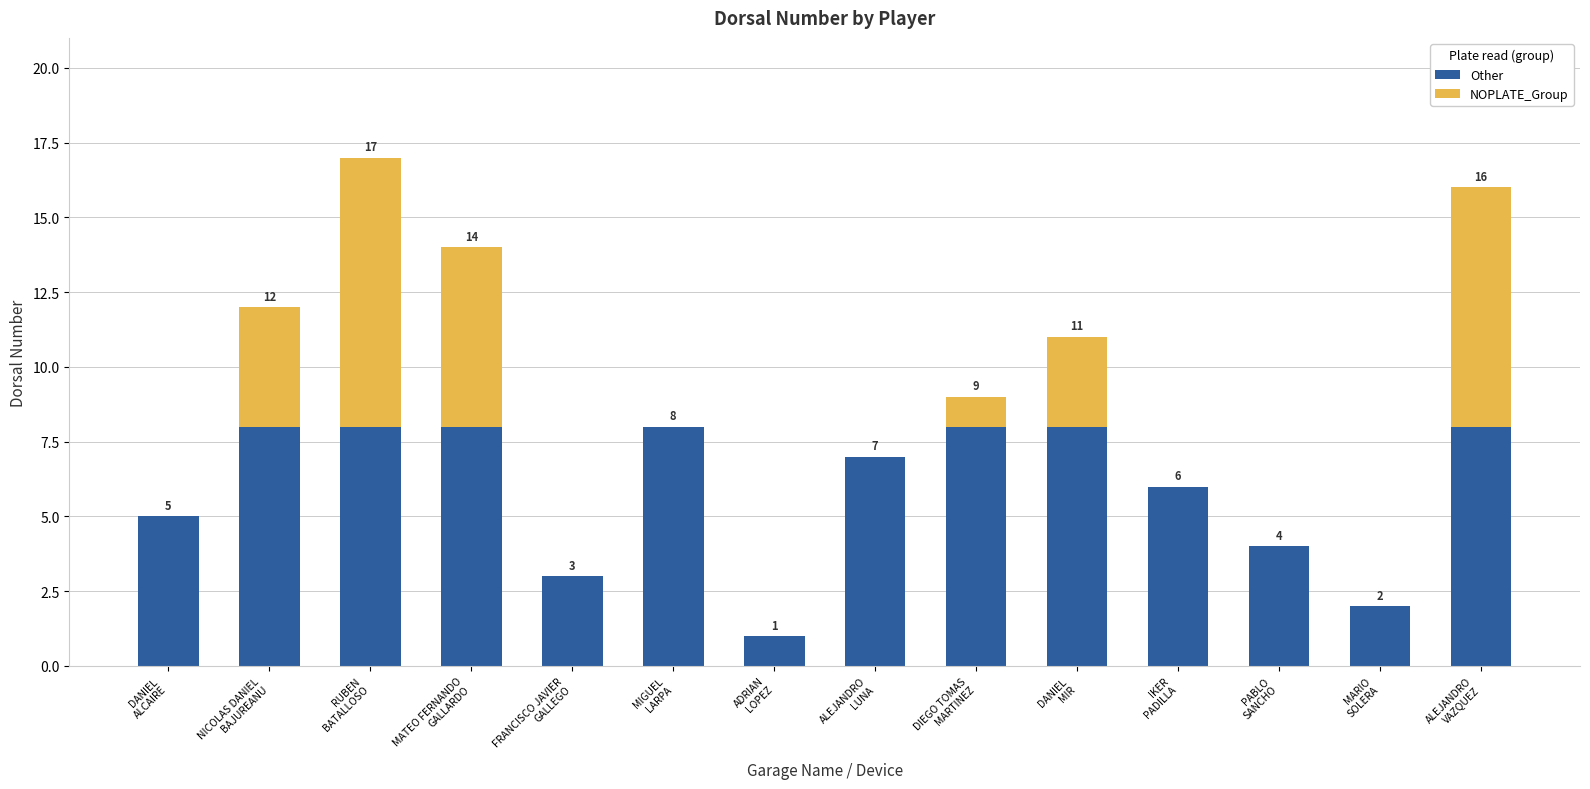

What is the highest value of the Other series?

8